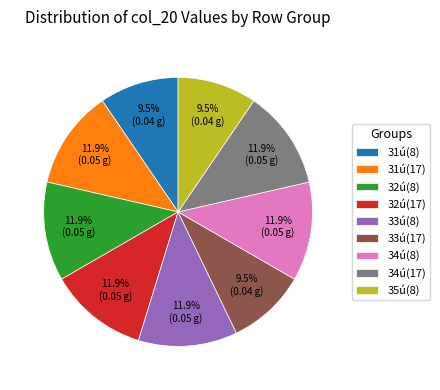

Is there any slice that represents more than half of the pie?

No